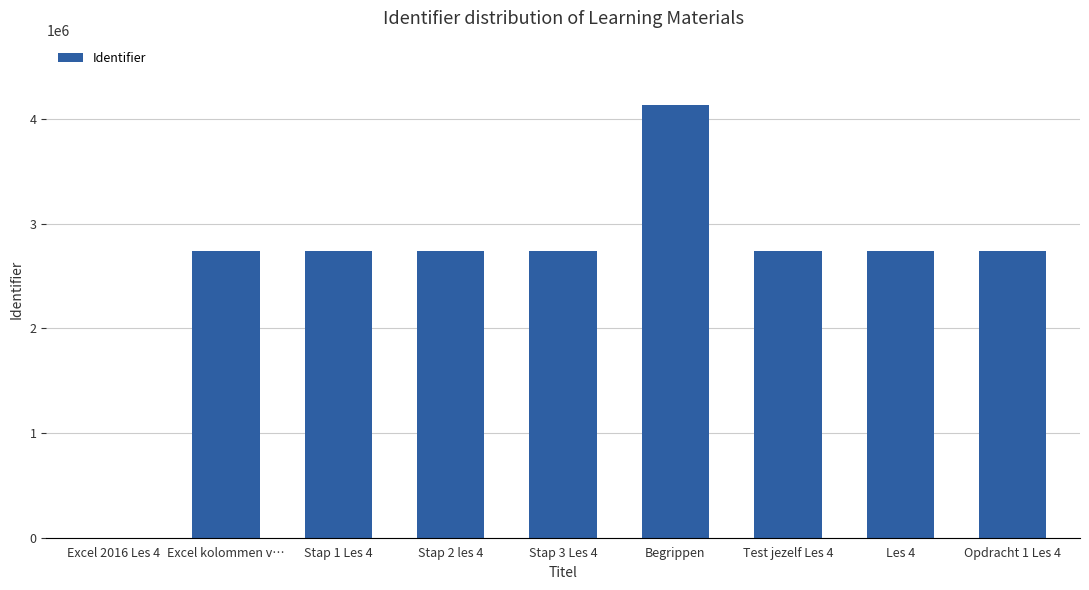

Which has a higher value, Excel 2016 Les 4 or Excel kolommen v…?

Excel kolommen v…